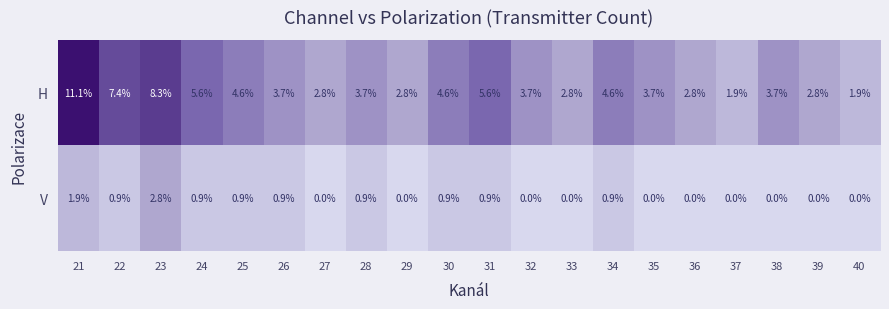

What is the average value of the V series?

0.6